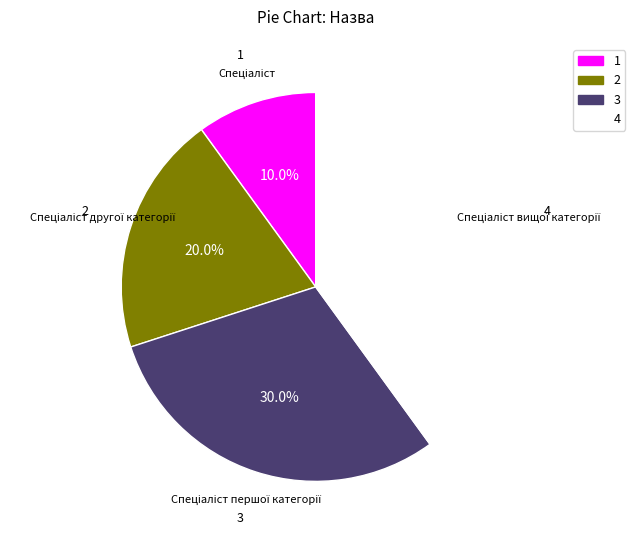

What portion of the pie excludes 3?

70.0%